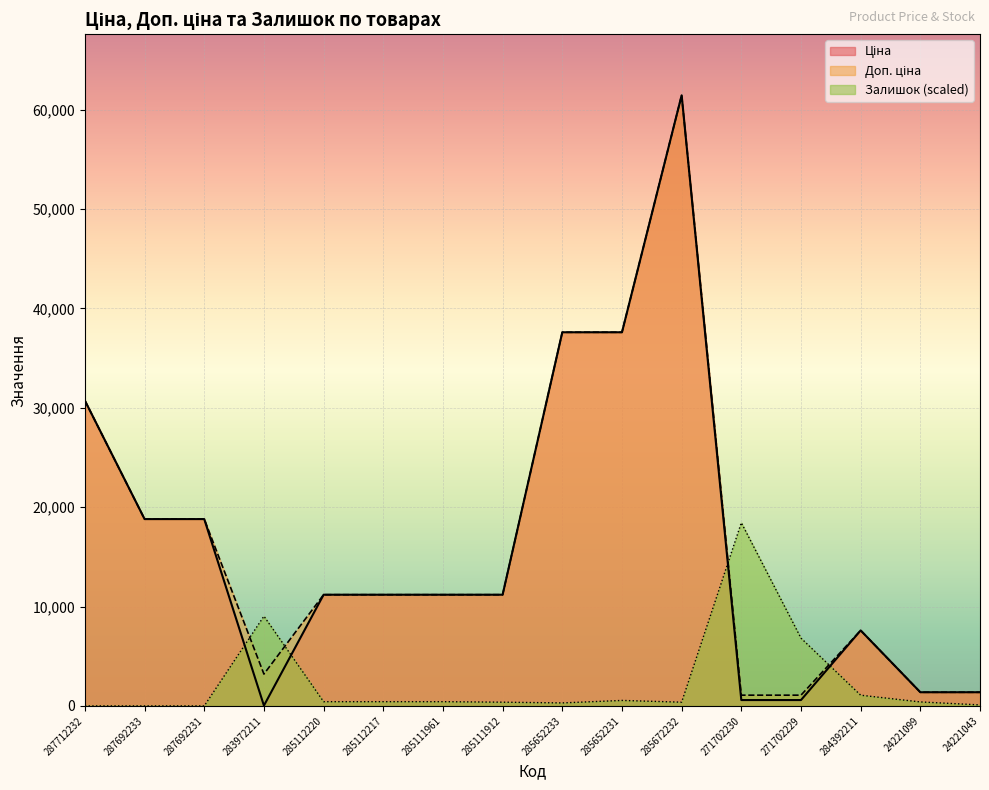

What position from the right is 285111912?

9